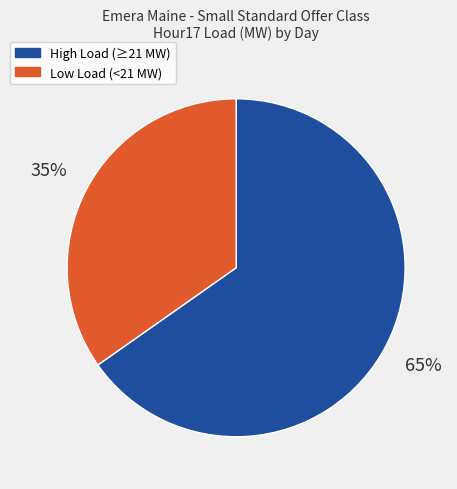

Is there a majority slice in this chart?

Yes